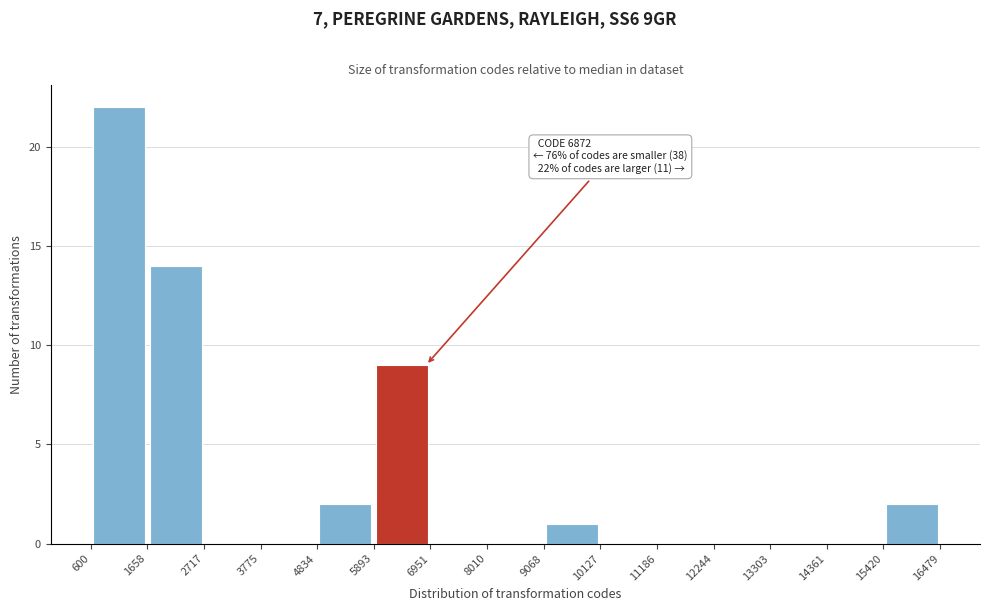

Which range on the x-axis has the tallest bar?

600 to 1658